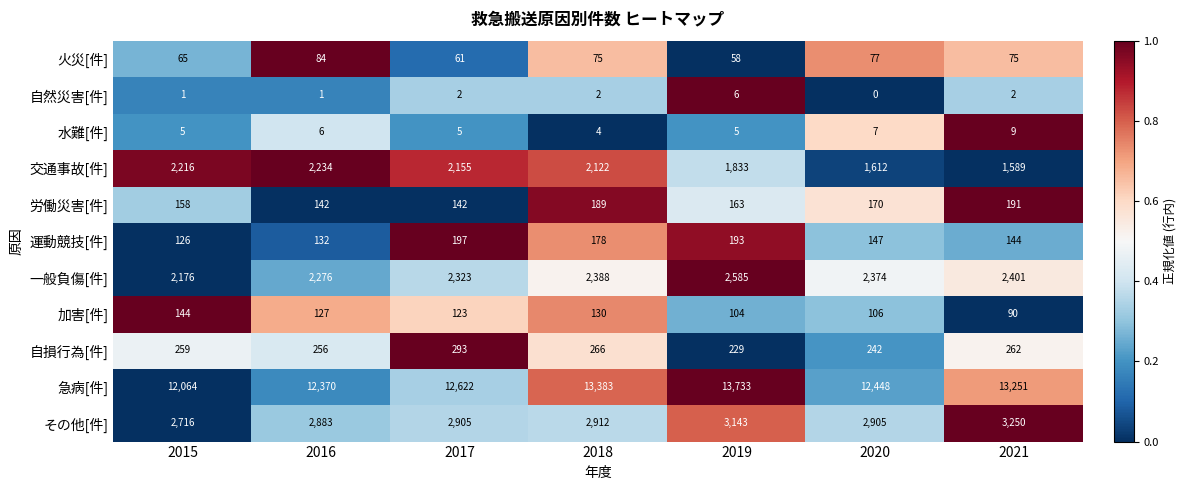

List the series in order of their peak value, highest first.

急病[件], その他[件], 一般負傷[件], 交通事故[件], 自損行為[件], 運動競技[件], 労働災害[件], 加害[件], 火災[件], 水難[件], 自然災害[件]